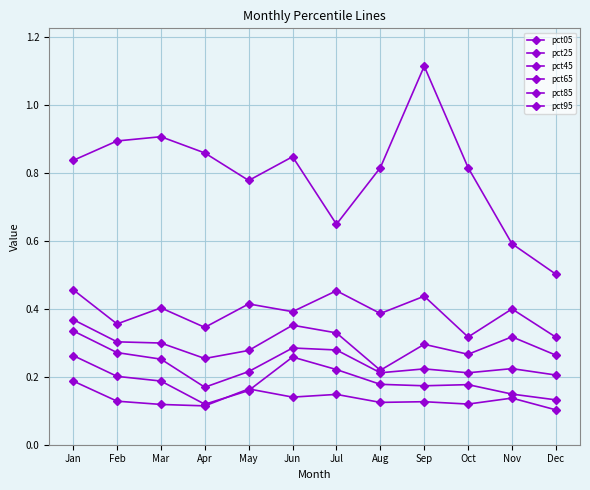

True or false: pct95 and pct25 cross at least once.

False